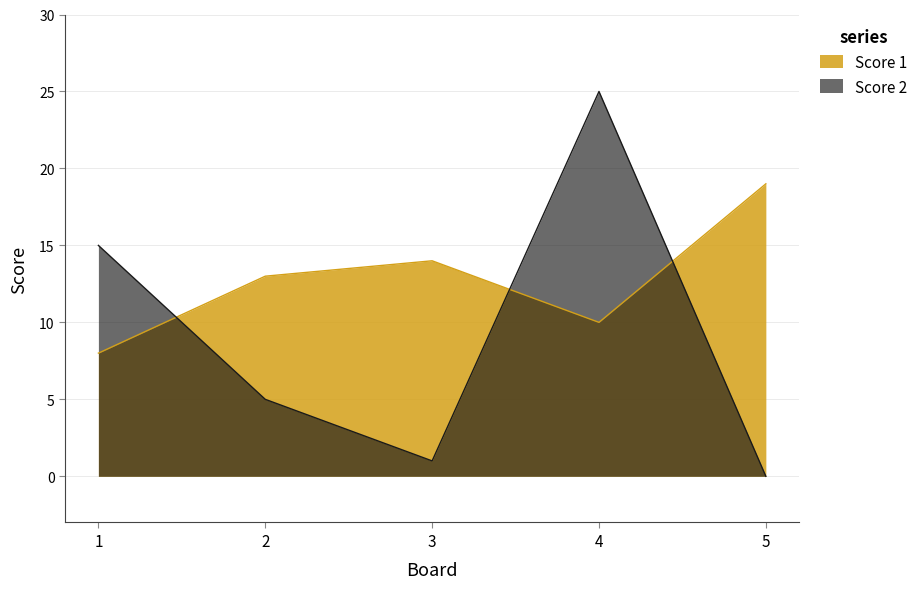

Between 2 and 5, which series saw the biggest shift?

Score 1